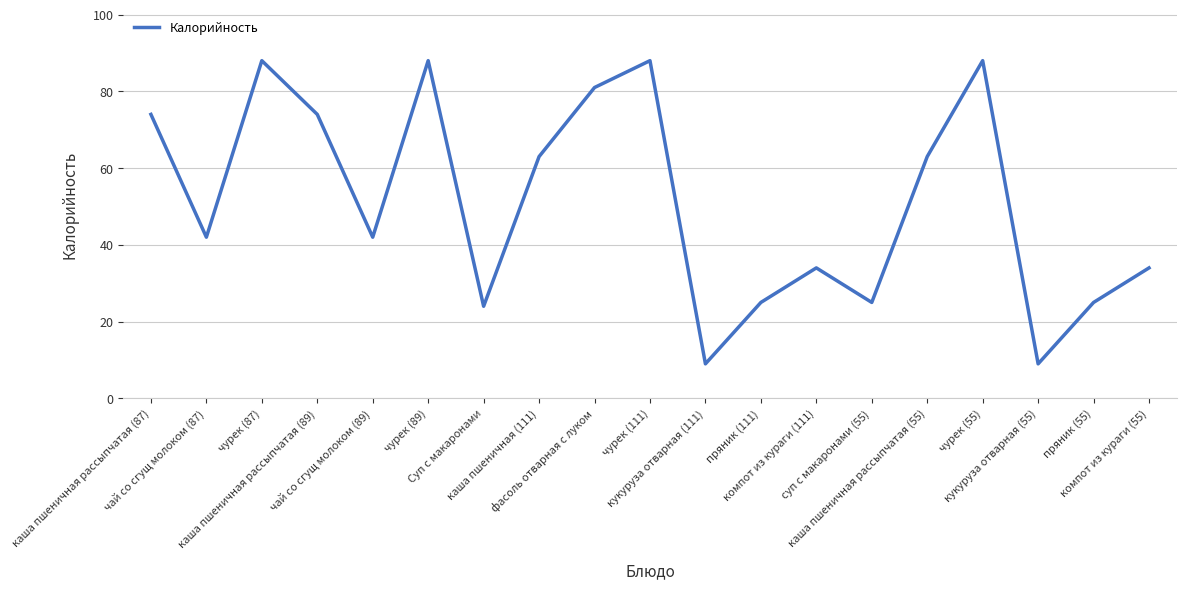

What is the smallest value displayed?

9